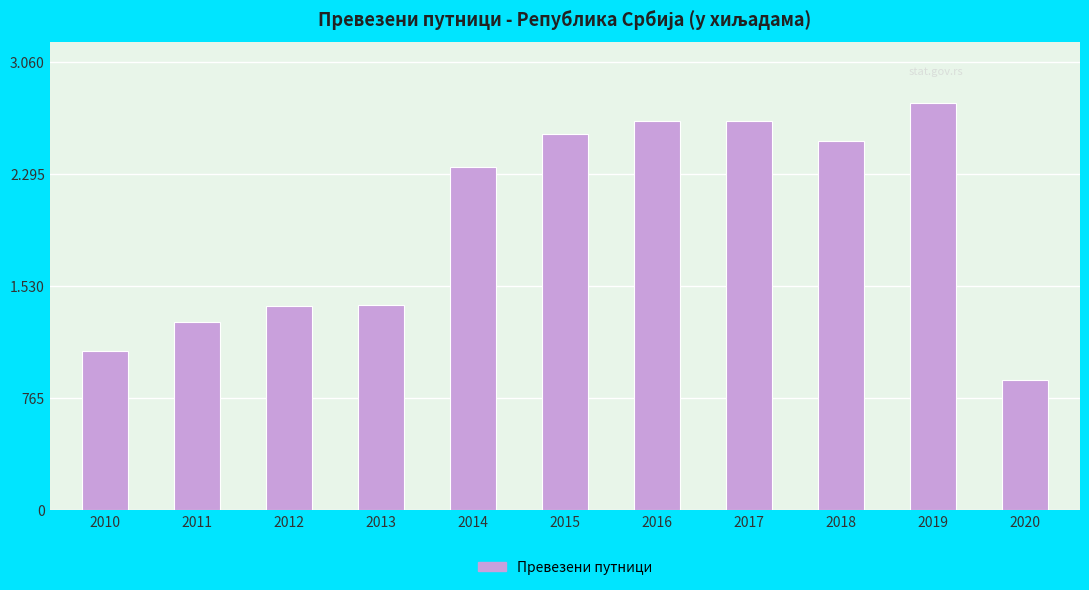

Rank the categories by value from lowest to highest.

2020, 2010, 2011, 2012, 2013, 2014, 2018, 2015, 2016, 2017, 2019